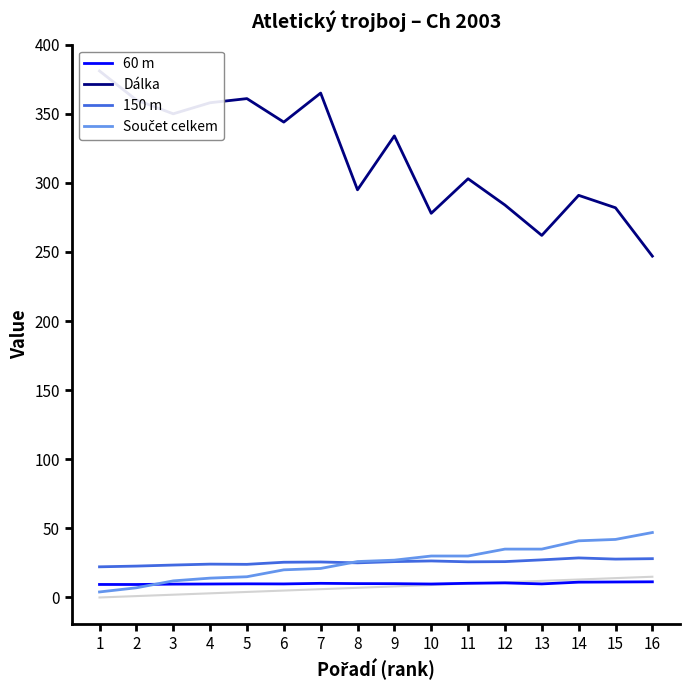

Which has a higher value, 4 or 16?

16